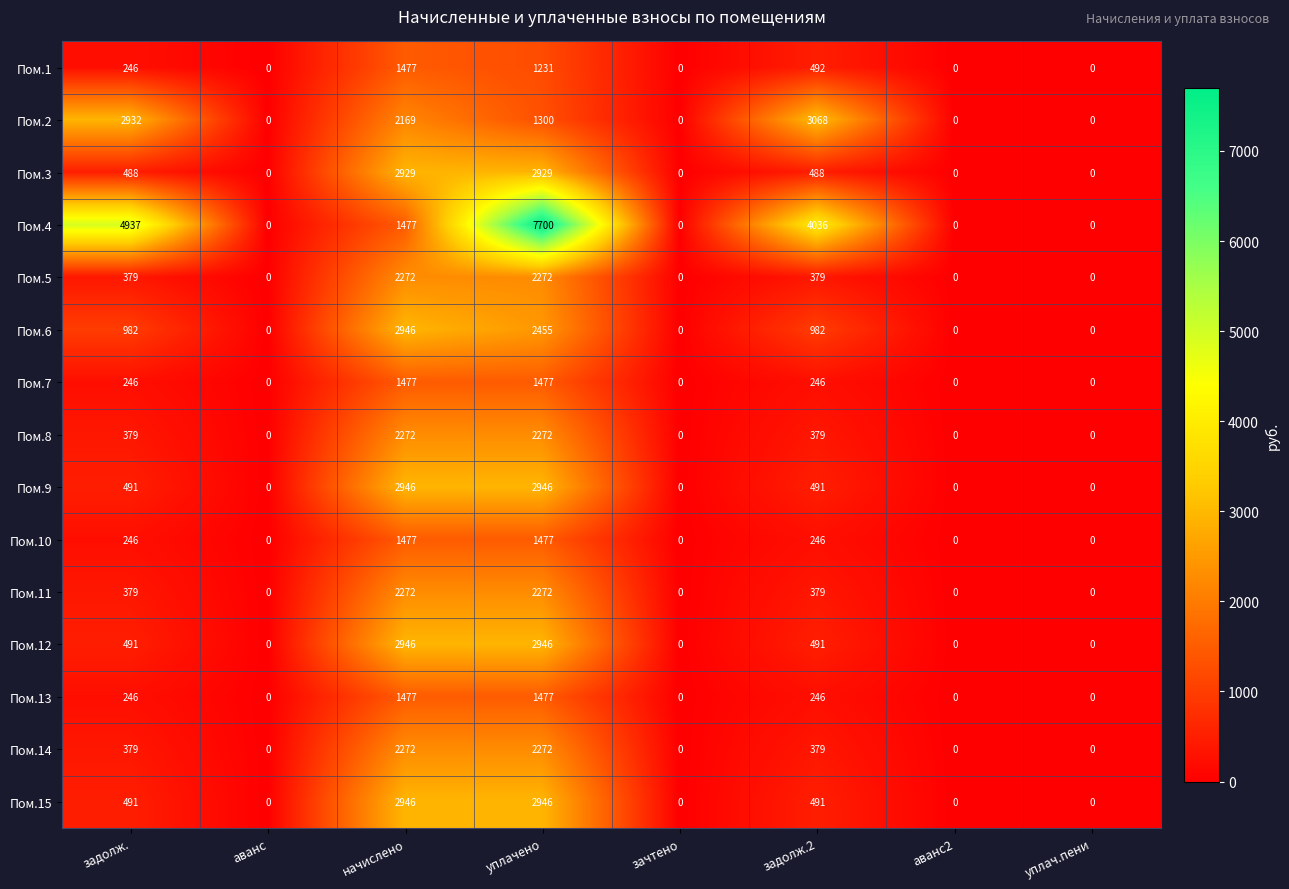

What is the sum of all Пом.2 values?

9469